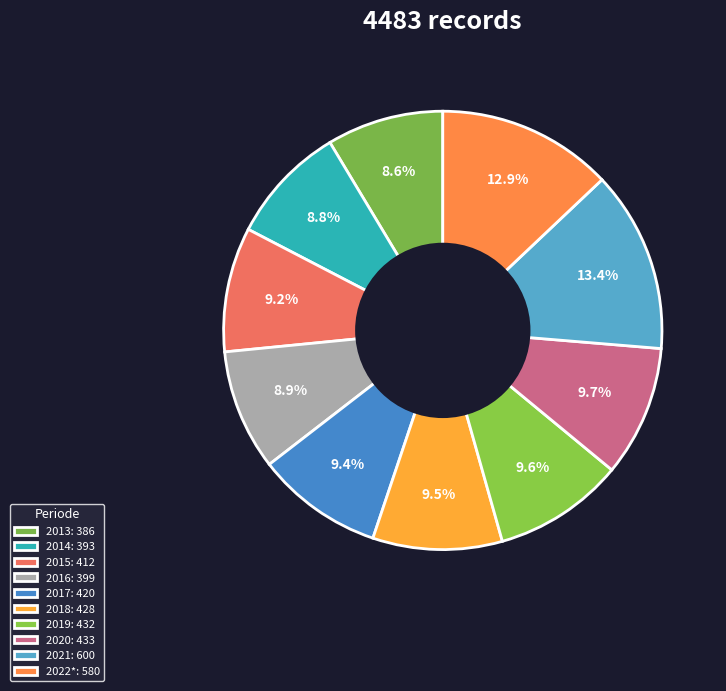

Which category has the smallest portion of the pie?

2013